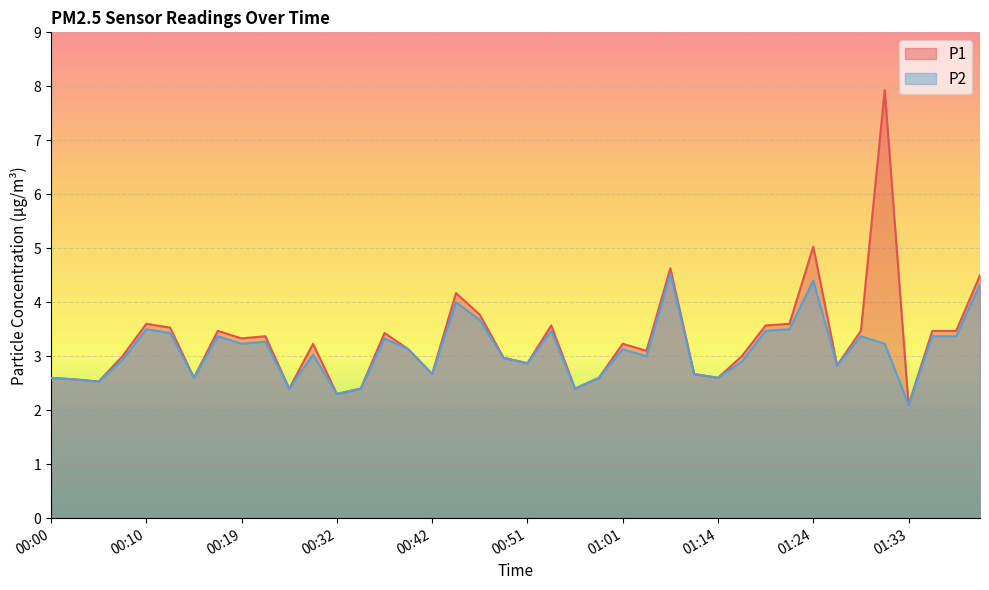

Reading left to right, list all the values displayed in this chart.

P1: 2.6	2.6	2.5	3.0	3.6	3.5	2.6	3.5	3.3	3.4	2.4	3.2	2.3	2.4	3.4	3.1	2.7	4.2	3.8	3.0	2.9	3.6	2.4	2.6	3.2	3.1	4.6	2.7	2.6	3.0	3.6	3.6	5.0	2.8	3.5	7.9	2.1	3.5	3.5	4.5
P2: 2.6	2.6	2.5	2.9	3.5	3.4	2.6	3.4	3.2	3.3	2.4	3.0	2.3	2.4	3.3	3.1	2.7	4.0	3.7	3.0	2.9	3.5	2.4	2.6	3.1	3.0	4.5	2.7	2.6	2.9	3.5	3.5	4.4	2.8	3.4	3.2	2.1	3.4	3.4	4.3